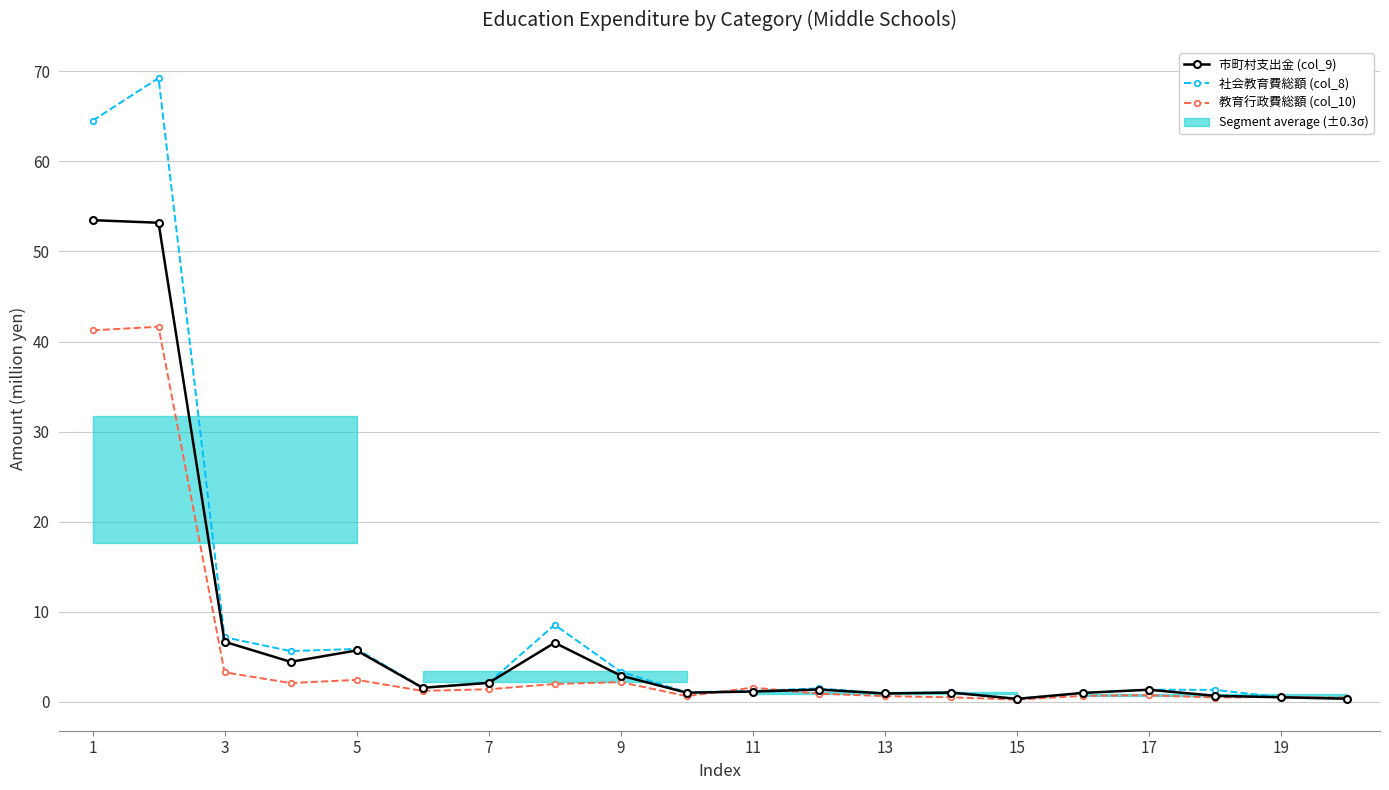

At 7, list the series in order from smallest to largest.

教育行政費総額 (col_10), 市町村支出金 (col_9), 社会教育費総額 (col_8)